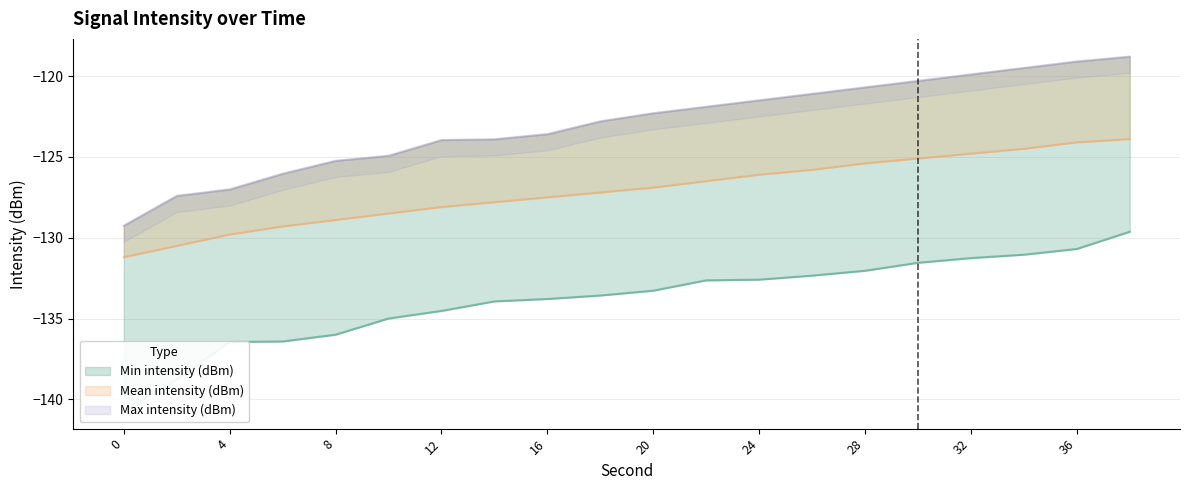

What is the maximum value for Min intensity (dBm)?

-129.6